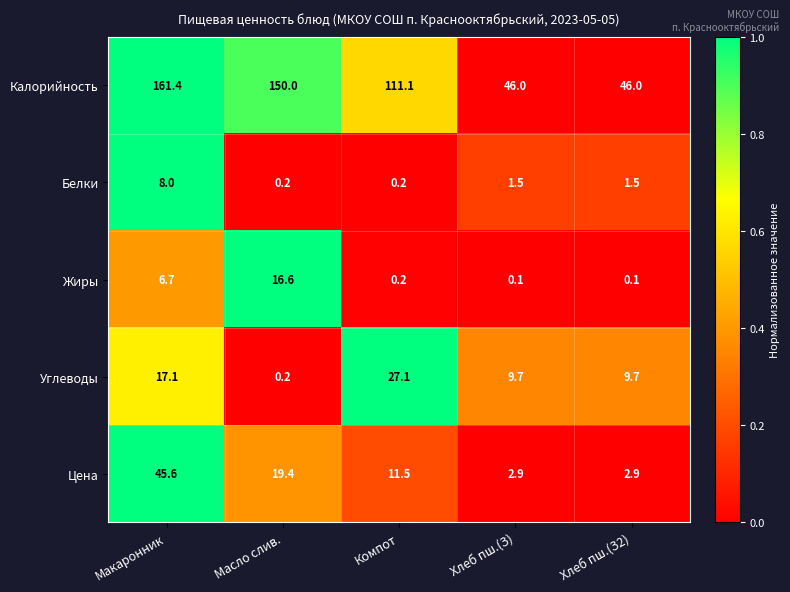

At which category is the sum across all series the highest?

Макаронник